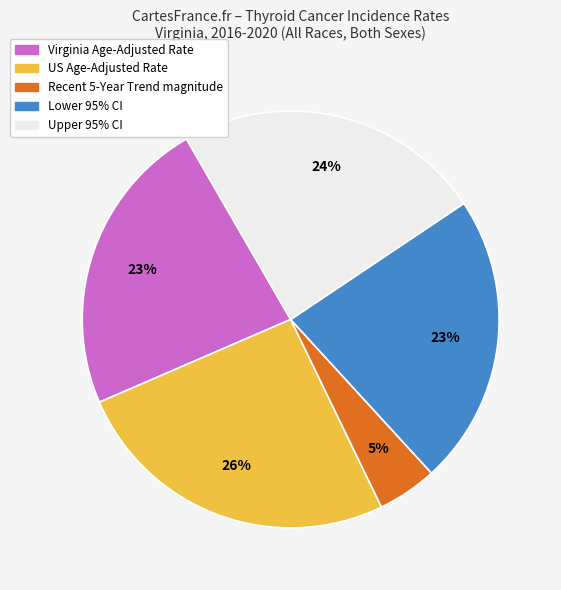

Does any single category account for the majority?

No